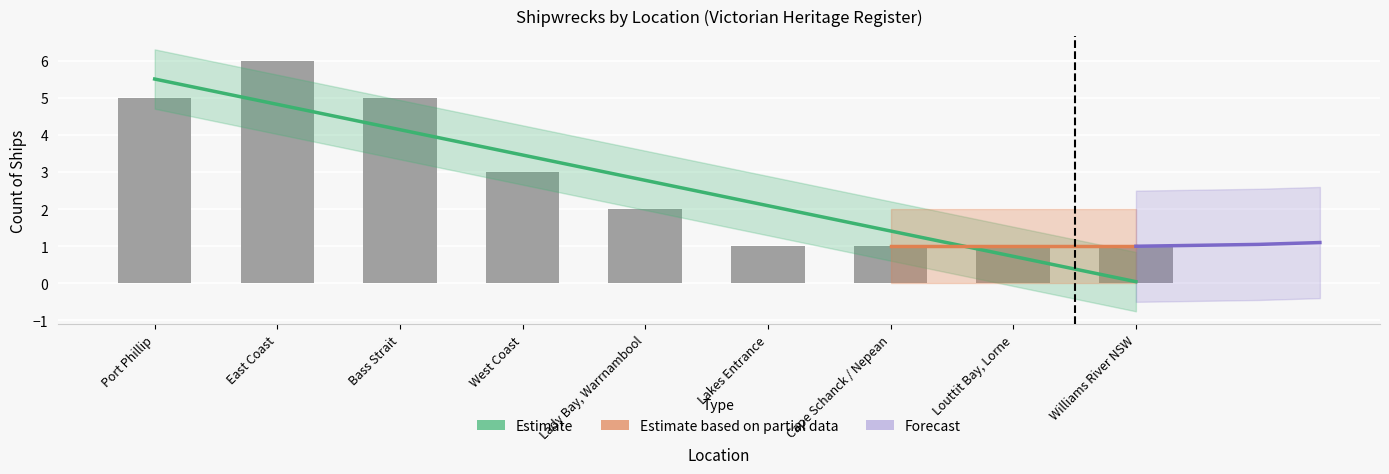

Where is the data nearest to the value 3?

West Coast